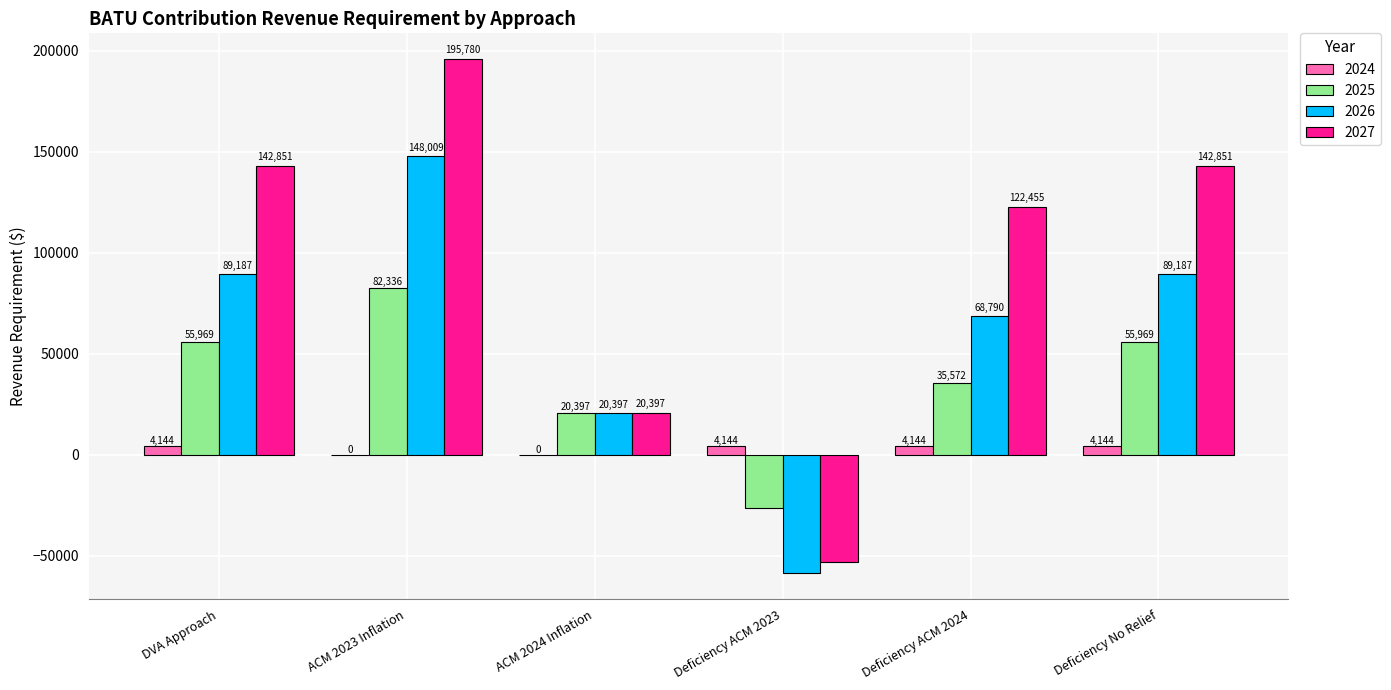

Which series changed the most between DVA Approach and ACM 2023 Inflation?

2026